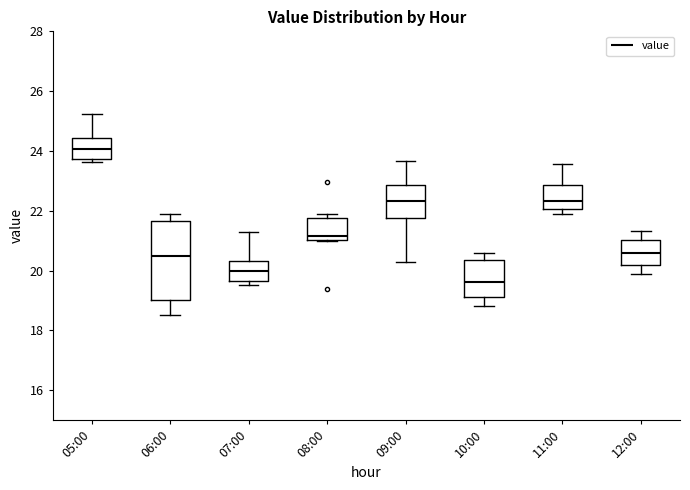

Reading left to right, transcribe this box plot: for each box, give where its median line is, the range the box spans, and where its two whiskers end, as read against the y-axis. The values are not printed on the chart, so give them approximately, as read against the axis.

05:00: median 24.0, box 23.8 to 24.4, whiskers 23.6 to 25.2
06:00: median 20.4, box 19.0 to 21.6, whiskers 18.6 to 22.0
07:00: median 20.0, box 19.6 to 20.4, whiskers 19.6 (just below the box's lower edge) to 21.4
08:00: median 21.2, box 21.0 to 21.8, whiskers 21.0 to 22.0
09:00: median 22.4, box 21.8 to 22.8, whiskers 20.2 to 23.6
10:00: median 19.6, box 19.2 to 20.4, whiskers 18.8 to 20.6
11:00: median 22.4, box 22.0 to 22.8, whiskers 22.0 (just below the box's lower edge) to 23.6
12:00: median 20.6, box 20.2 to 21.0, whiskers 19.8 to 21.4